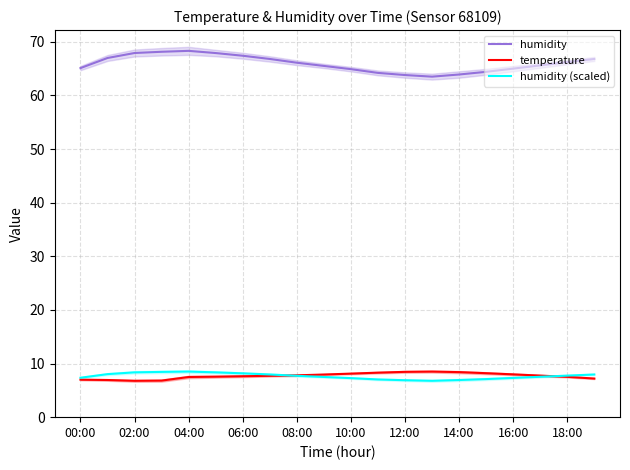

What is the lowest value of the temperature series?

6.8